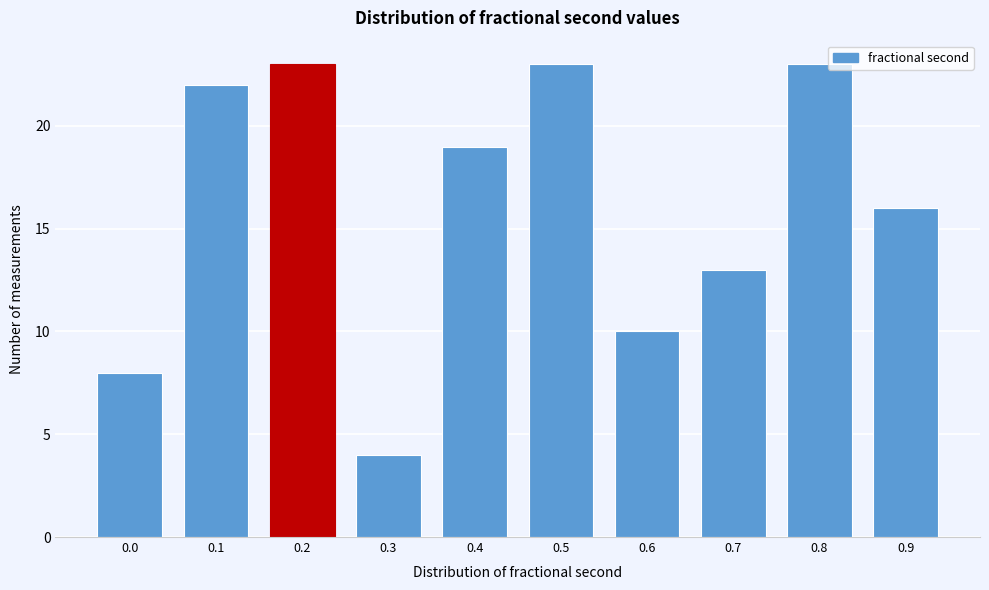

Reading left to right, list all the values displayed in this chart.

8	22	23	4	19	23	10	13	23	16